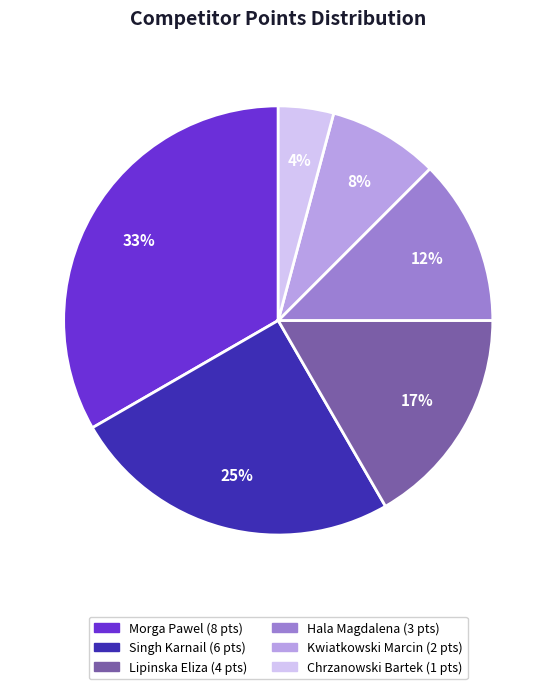

Approximately how many times larger is the value at Hala Magdalena compared to Chrzanowski Bartek?

3.0